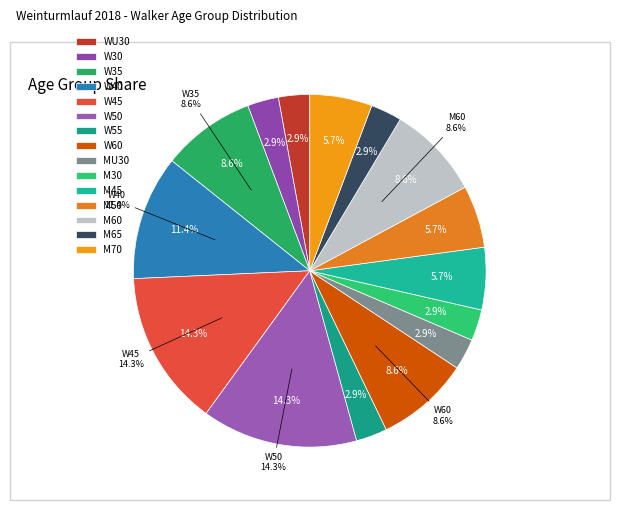

Count the number of slices in the pie.

15